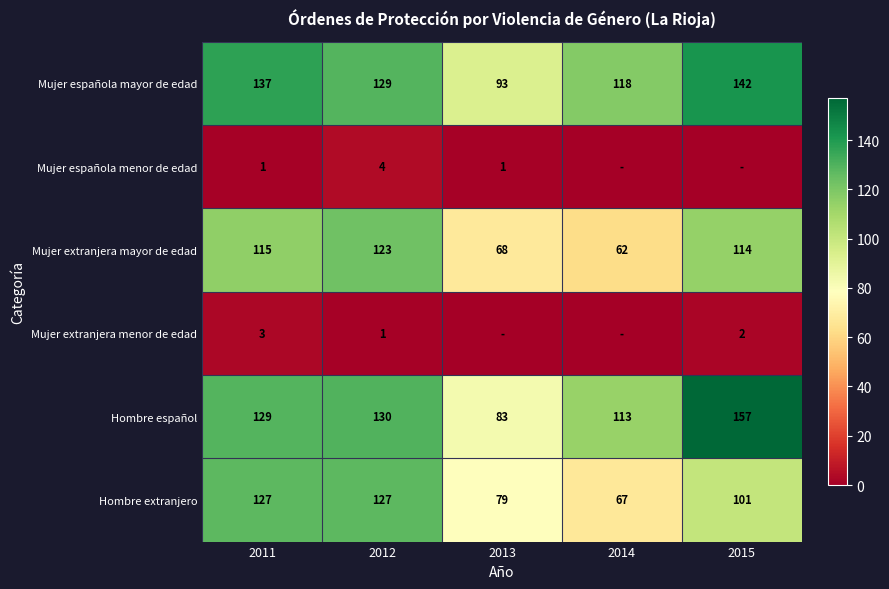

How many values in the Hombre español series are below 129?

2